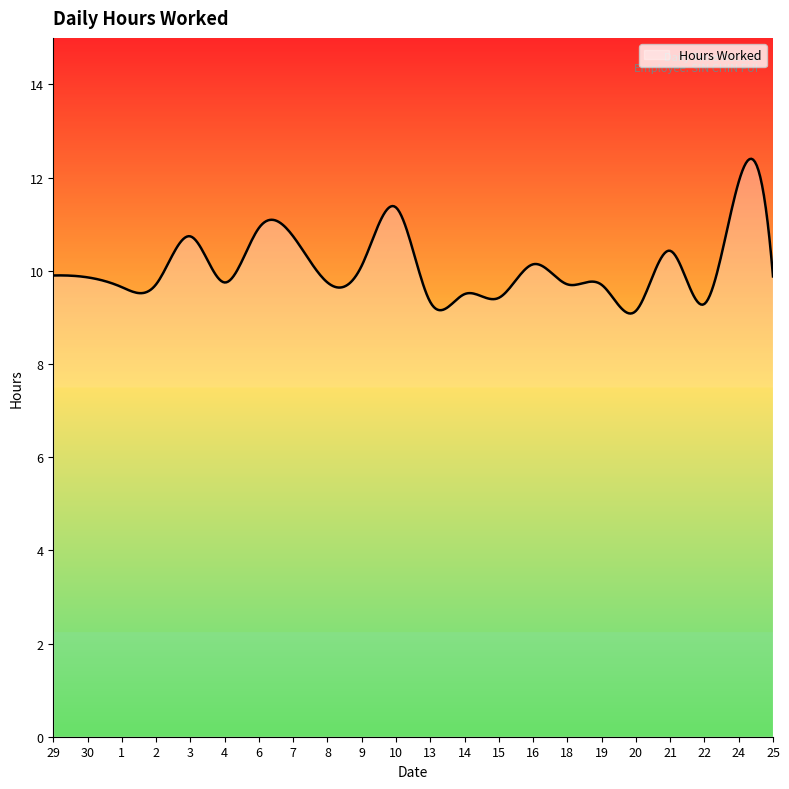

What is the difference between the maximum and minimum values?

3.3